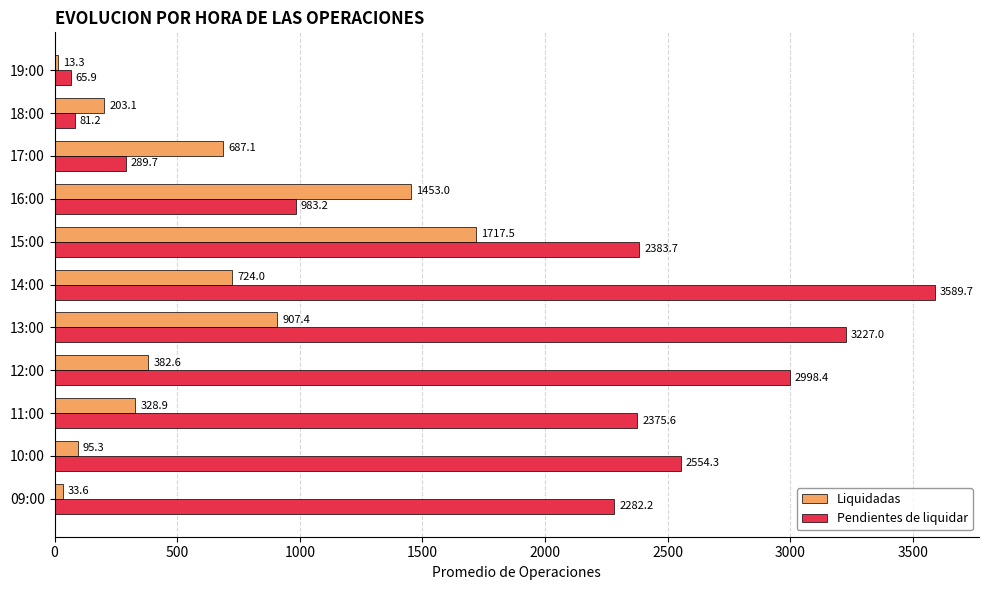

Between 15:00 and 18:00, which series saw the biggest shift?

Pendientes de liquidar